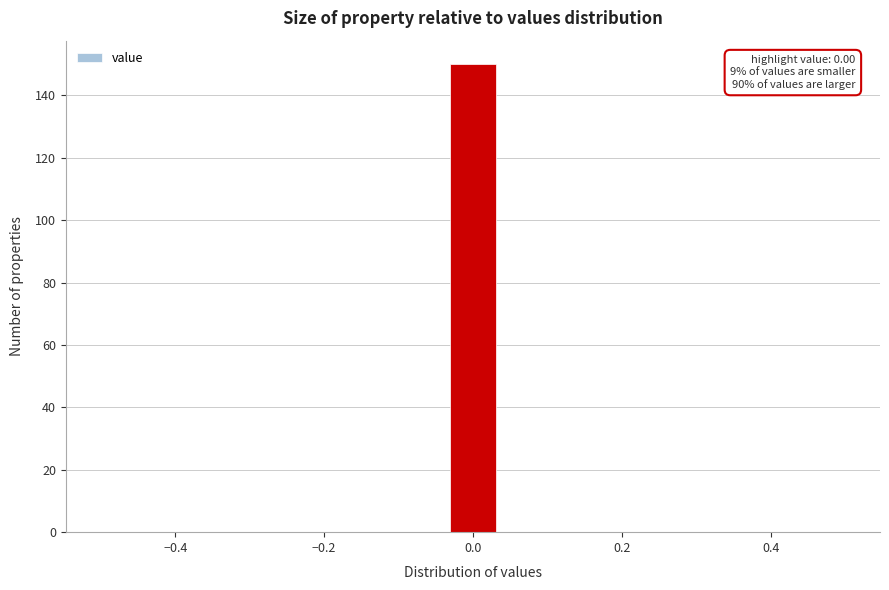

Read against the x-axis, roughly where is the centre of the tallest bar?

0.00